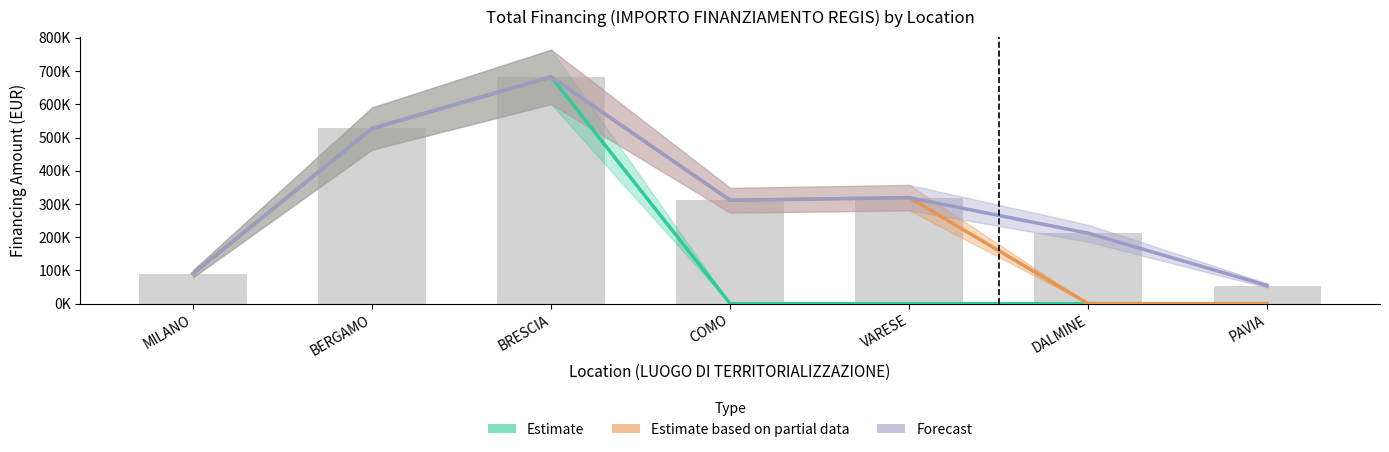

What is the highest value of the Estimate based on partial data series?

682502.5